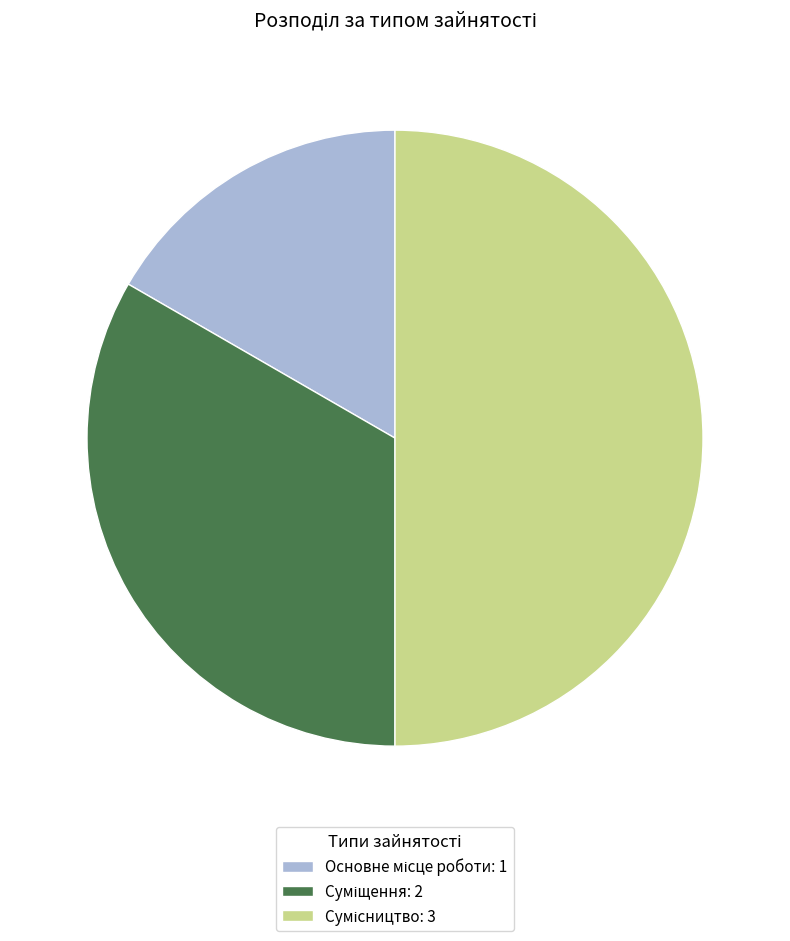

Is it true that Суміщення is 42% of the pie?

False